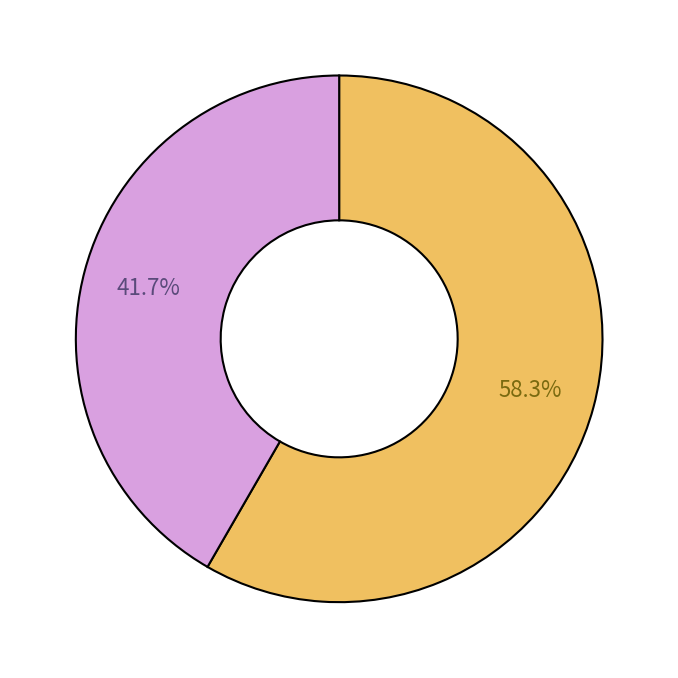

Is there a majority slice in this chart?

Yes